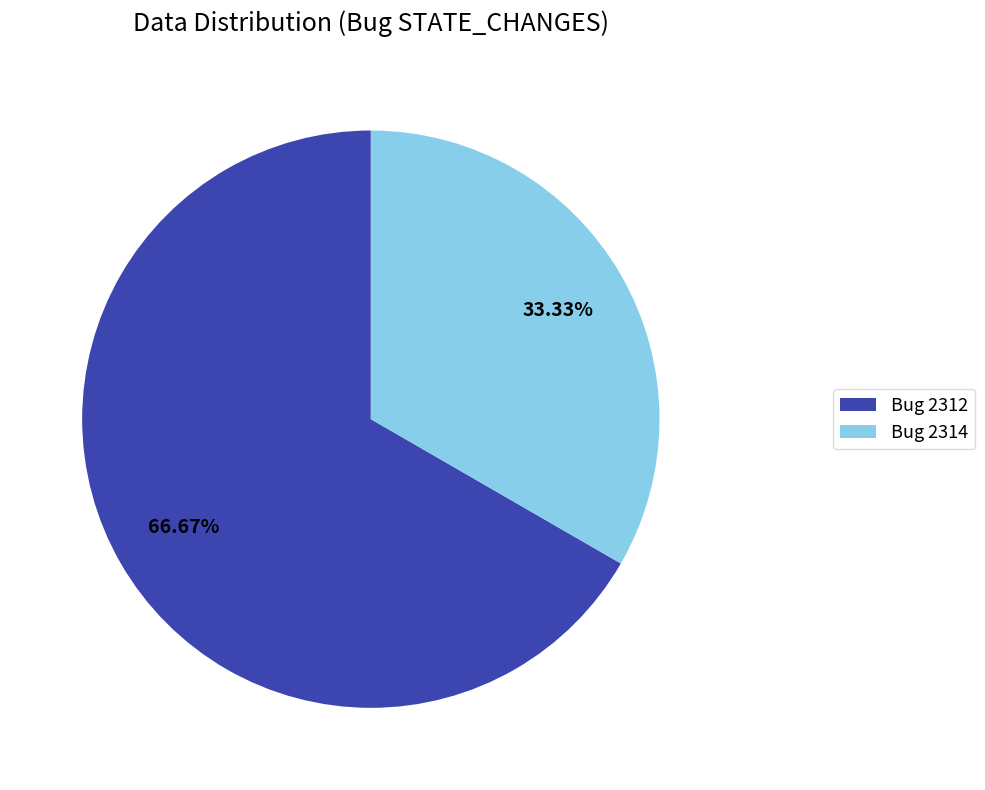

Which slice represents more than half of the pie?

Bug 2312